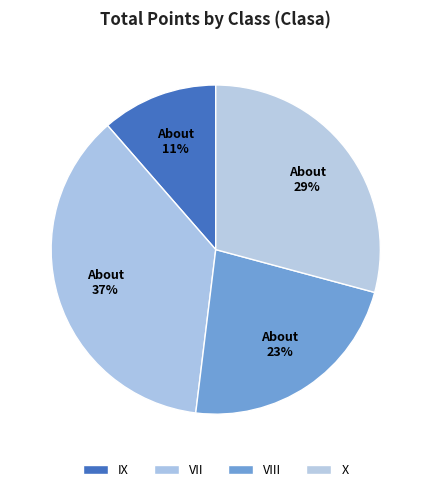

What percentage is the X slice, to the nearest percent?

29%